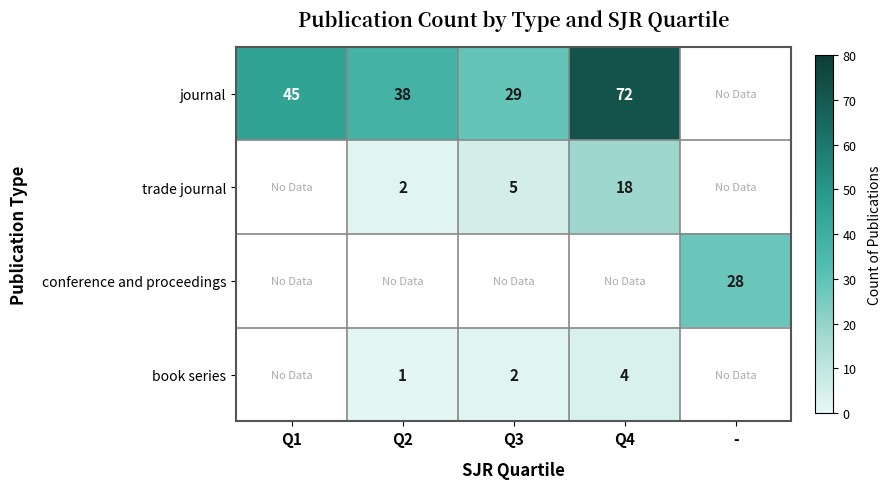

At how many categories does at least one series exceed 28?

4